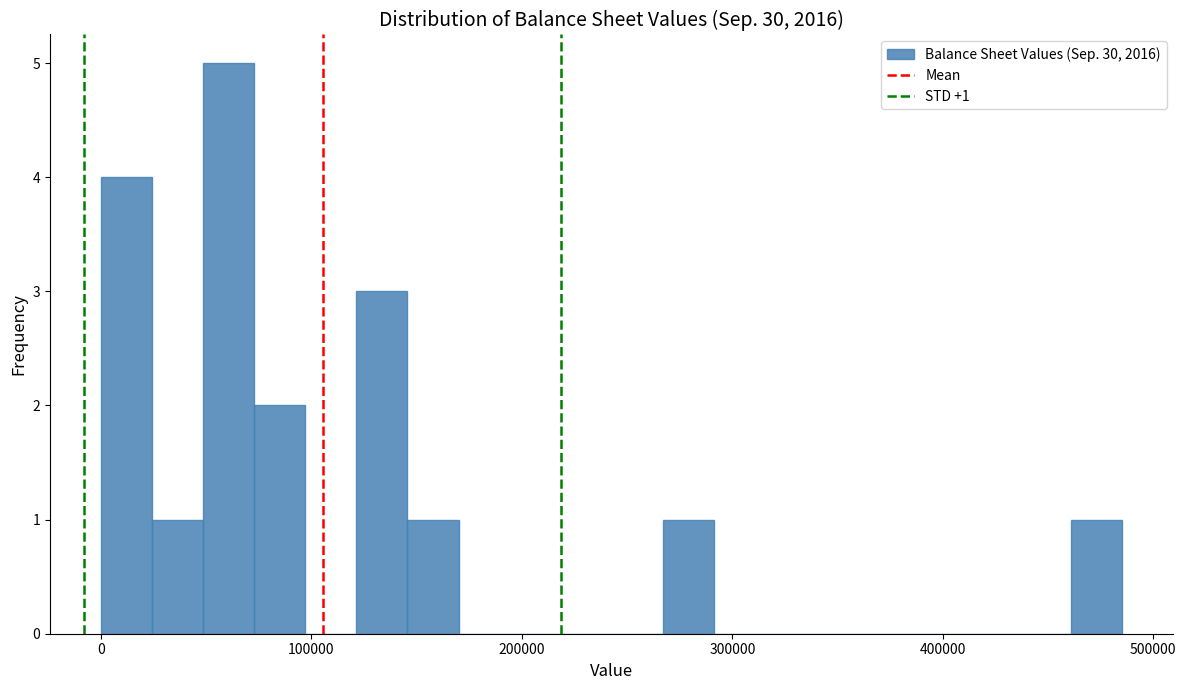

Read against the x-axis, roughly where is the centre of the tallest bar?

60000